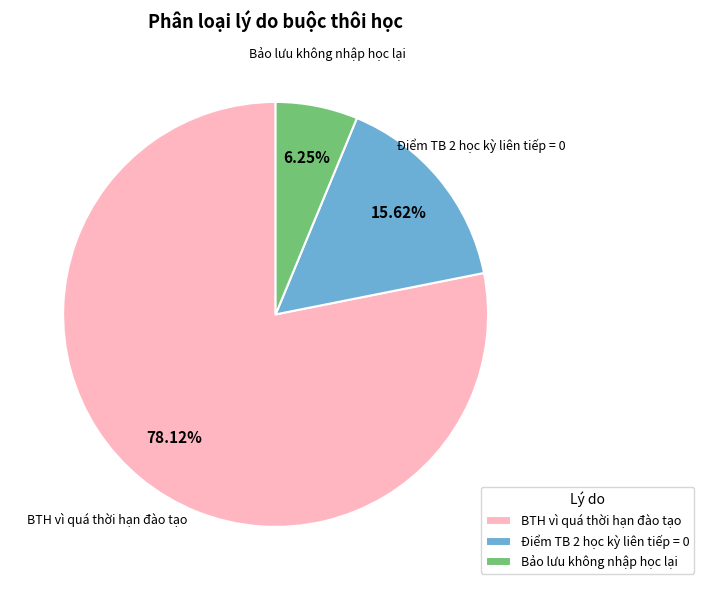

To the nearest percent, what is the average slice percentage?

33%